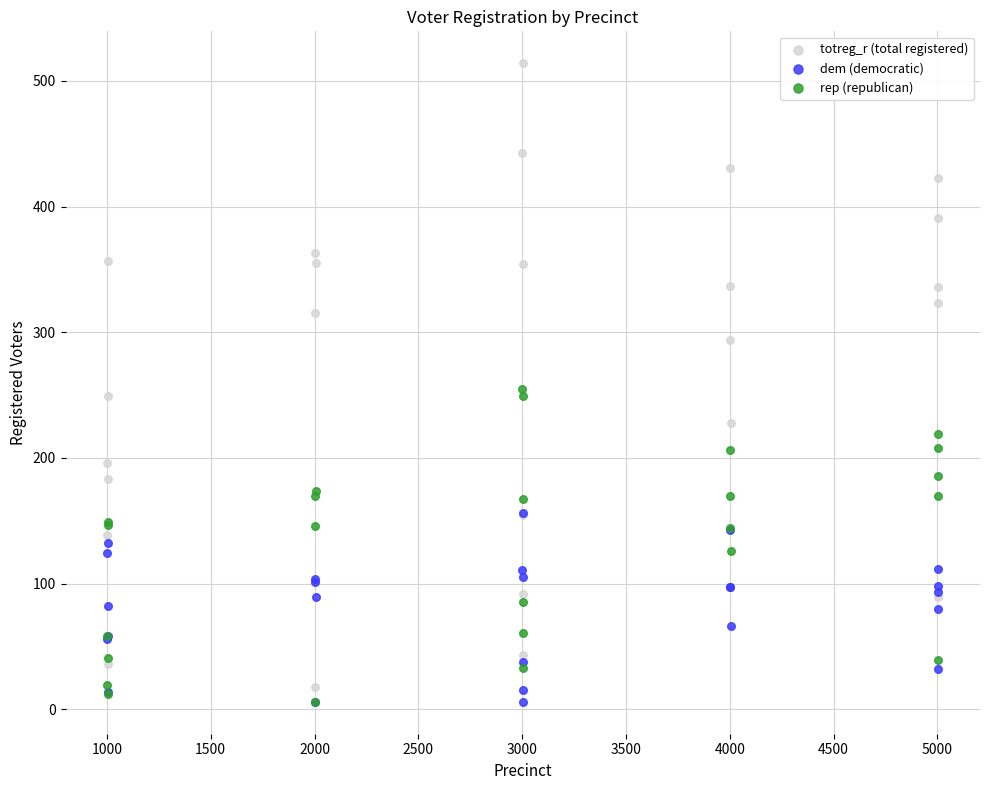

In the totreg_r (total registered) series, what Y value is closest to 266?

249